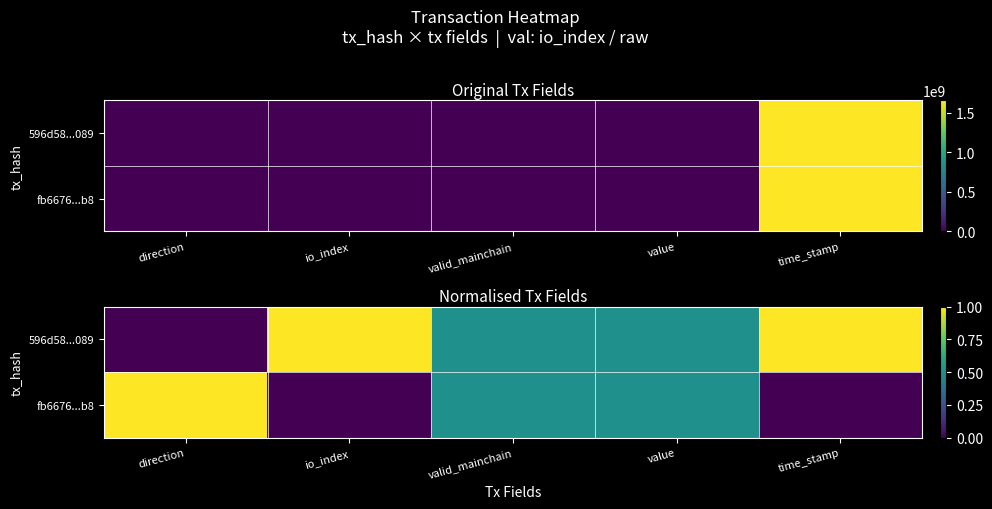

What is the spread (max minus min) of values at direction?

1.0